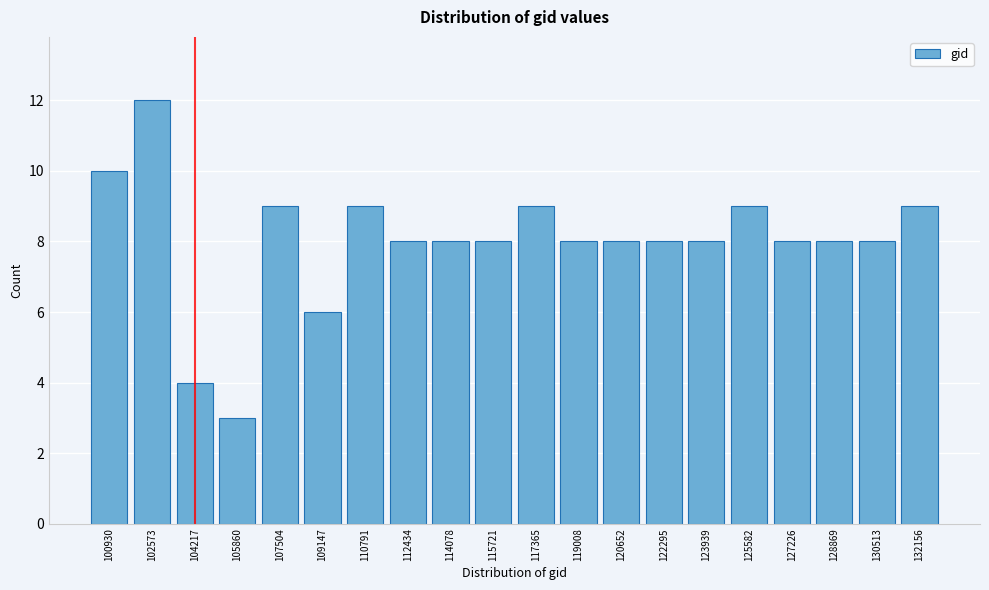

Reading left to right, transcribe all the data shown in this chart.

10	12	4	3	9	6	9	8	8	8	9	8	8	8	8	9	8	8	8	9